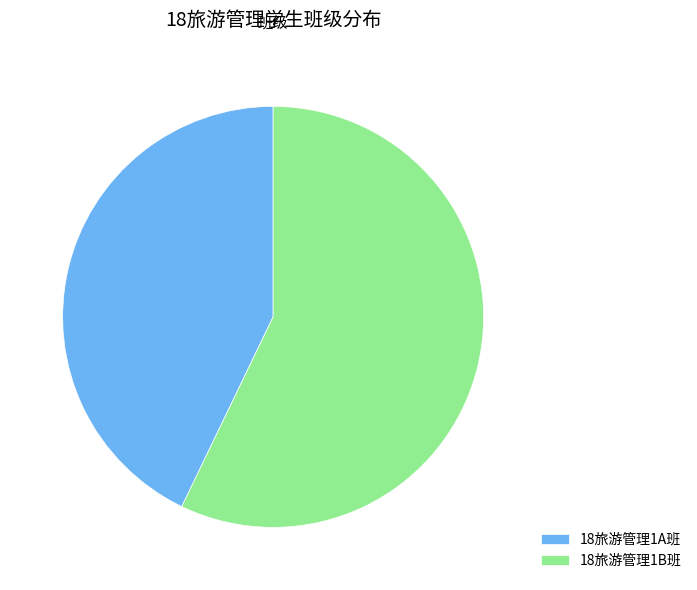

The 18旅游管理1A班 slice represents 43% of the pie. True or false?

True